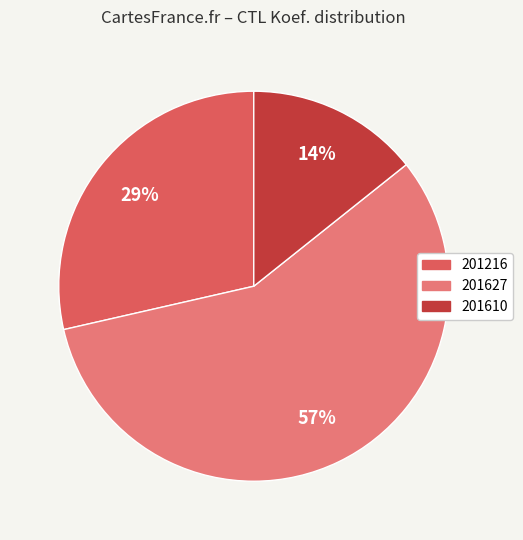

How many slices are in this pie chart?

3